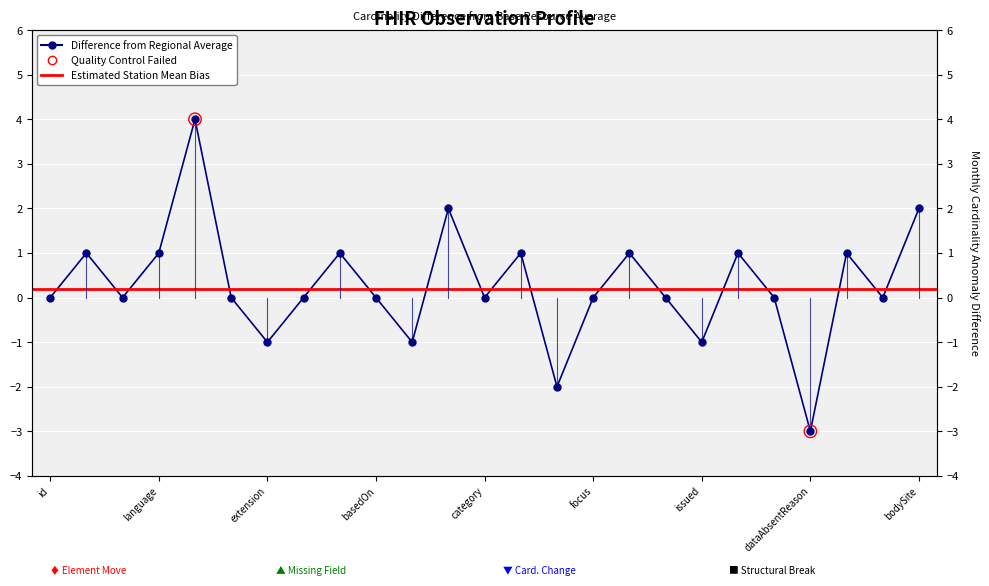

What is the change in value from Observation.contained to Observation.extension?

-1